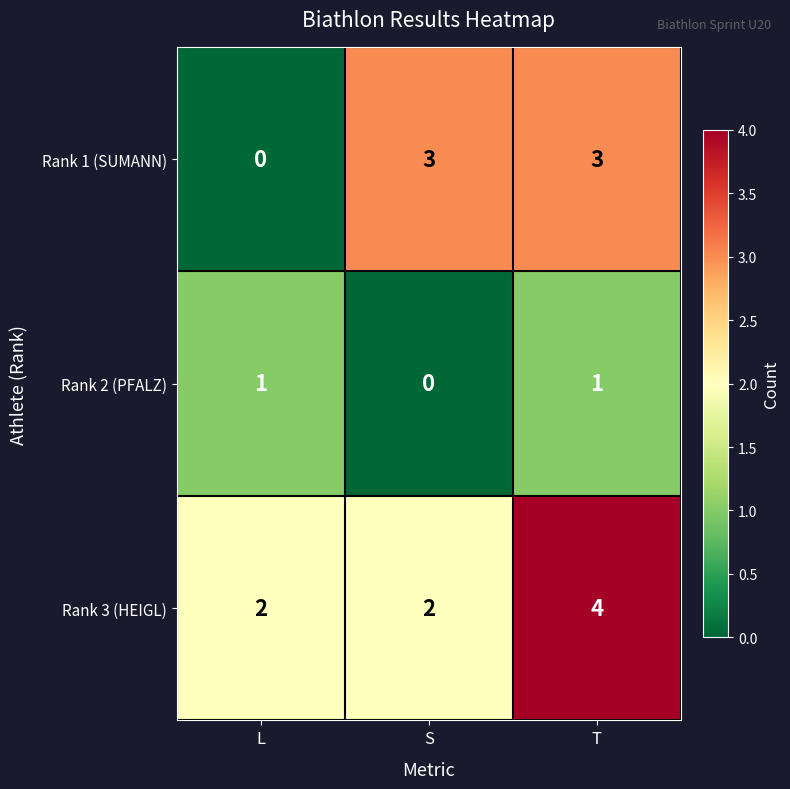

What is the greatest value displayed?

4